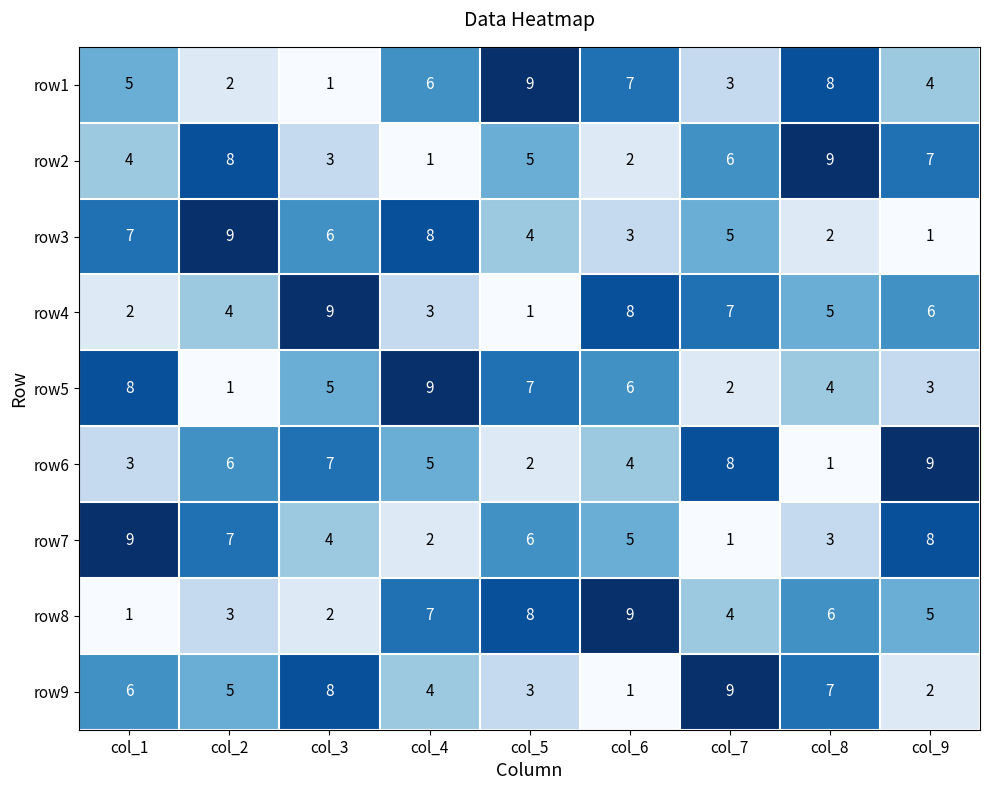

What is the difference between the highest and lowest values at col_6?

8